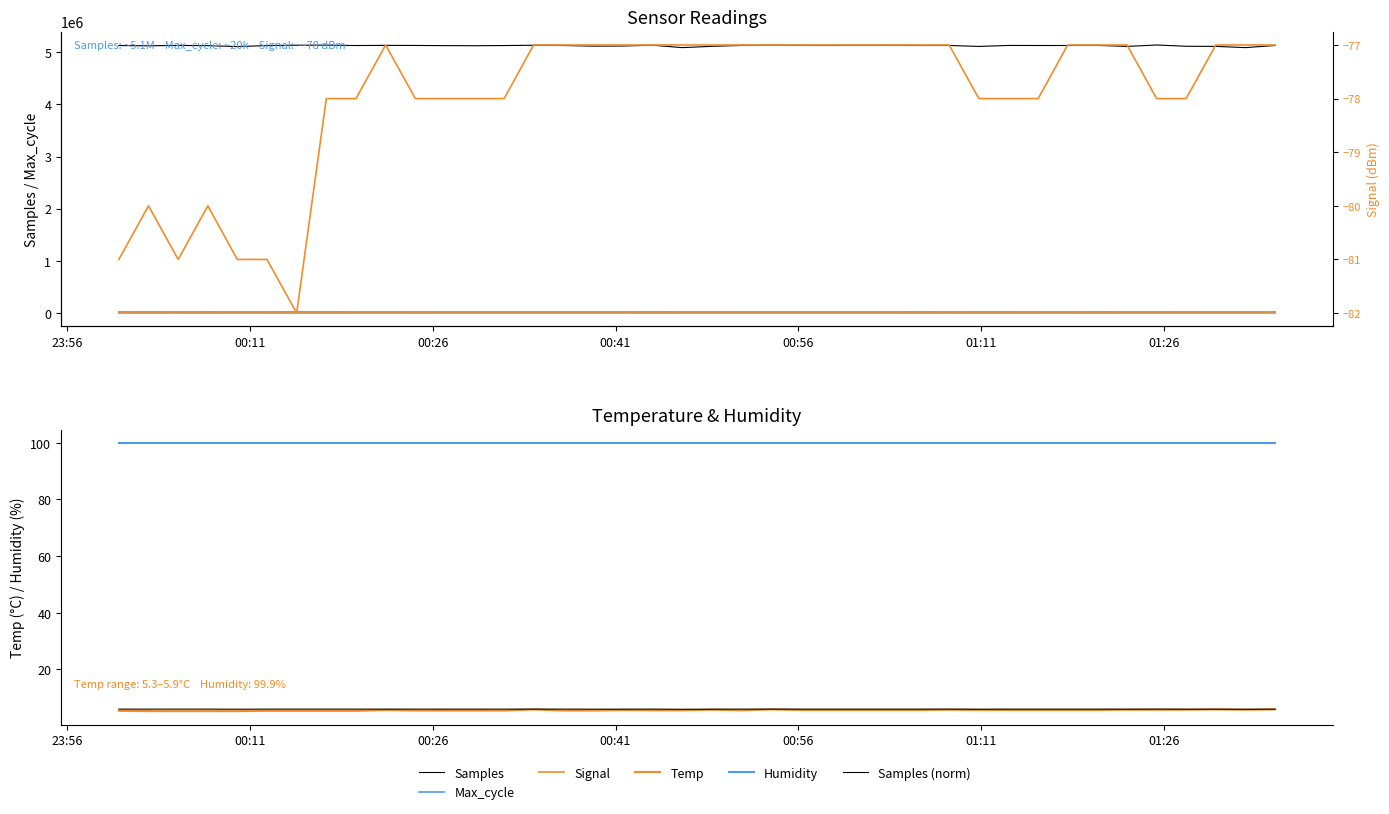

What is the difference between the maximum and minimum values in the Max_cycle series?

557.0